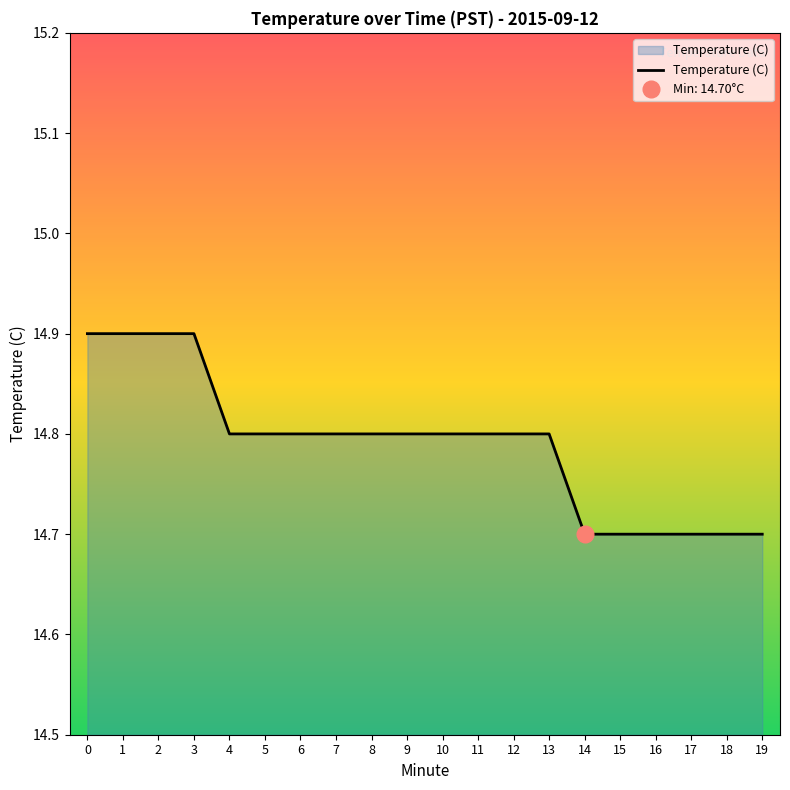

Reading left to right, transcribe all the data shown in this chart.

0=14.9	1=14.9	2=14.9	3=14.9	4=14.8	5=14.8	6=14.8	7=14.8	8=14.8	9=14.8	10=14.8	11=14.8	12=14.8	13=14.8	14=14.7	15=14.7	16=14.7	17=14.7	18=14.7	19=14.7